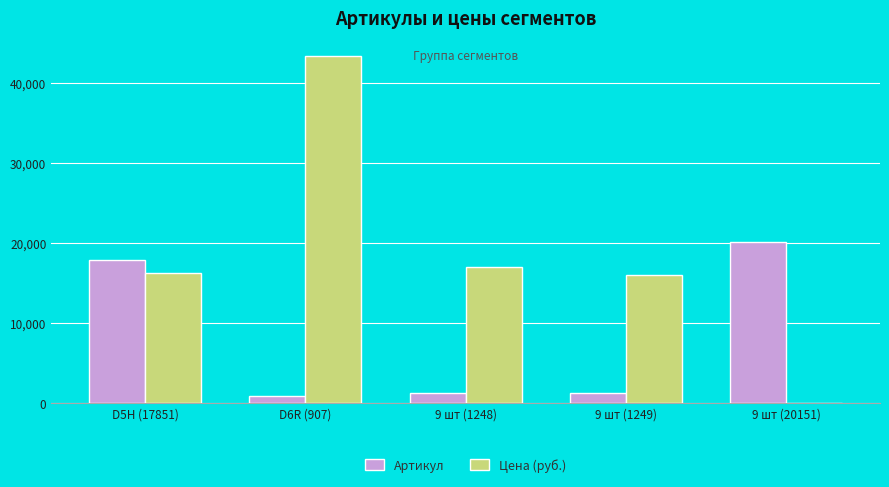

Which series has the largest total across all categories?

Цена (руб.)